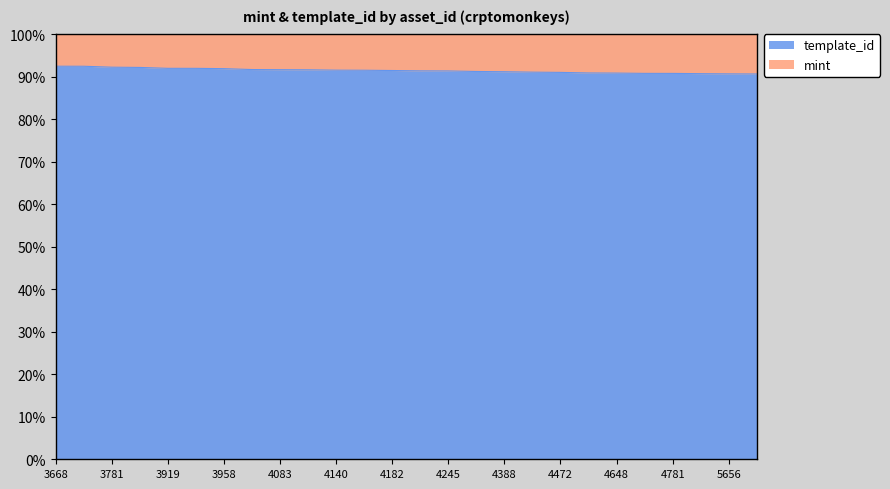

Is it true that template_id equals 20.0 at 3958?

False